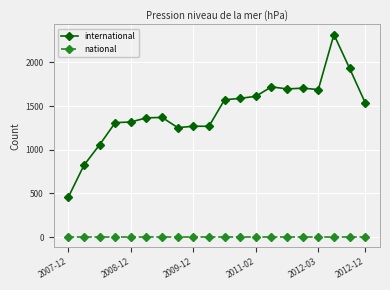

Does the chart display data point markers on the line(s)?

Yes